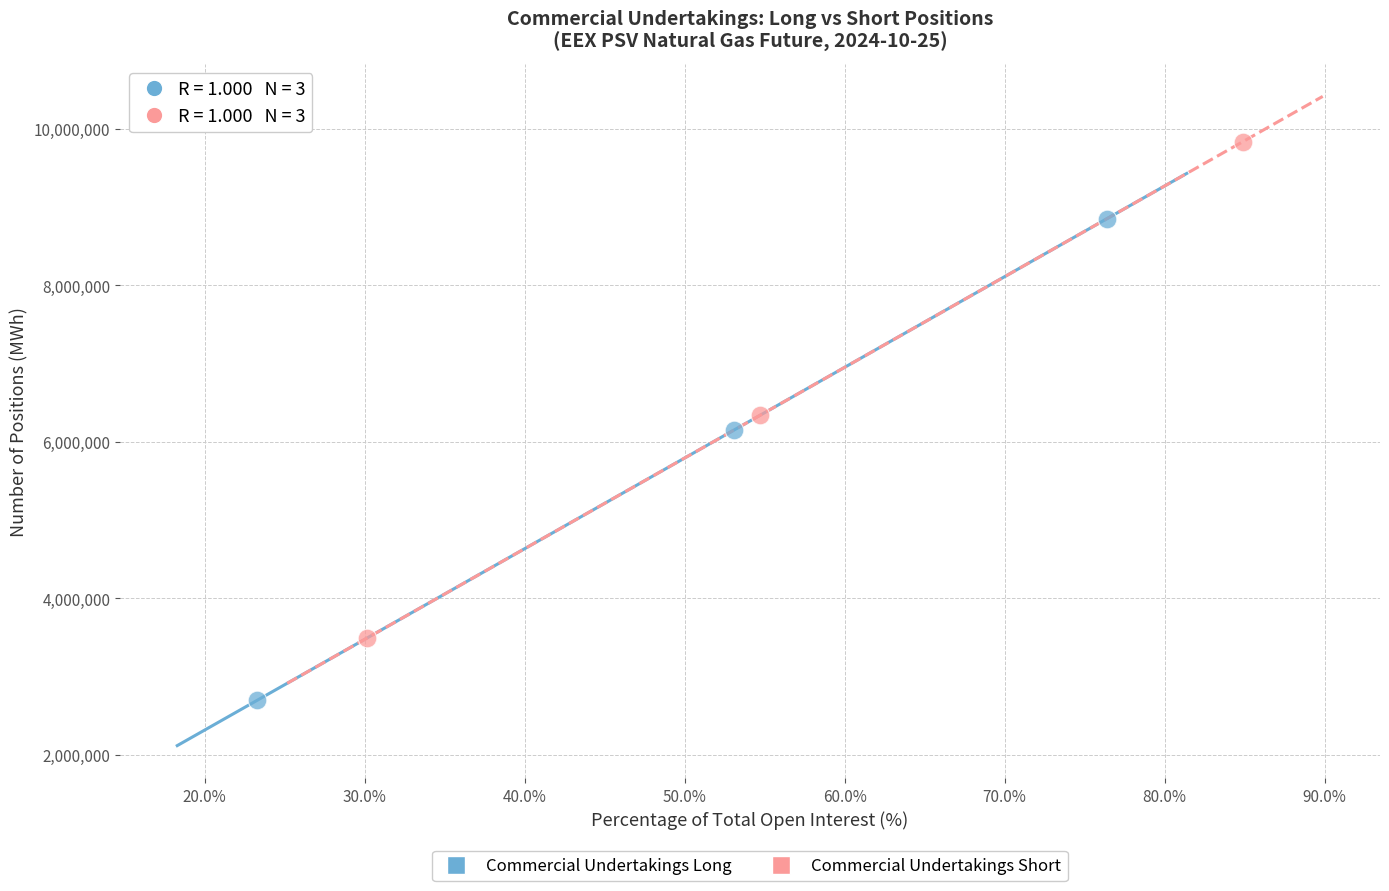

Which series contains the highest Y value?

Commercial Undertakings Short